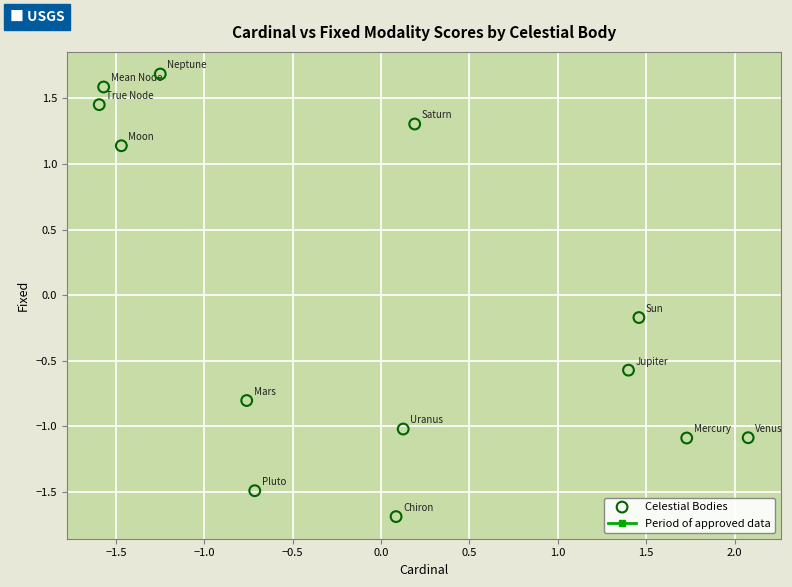

What is the range of Y values (max minus min)?

3.4